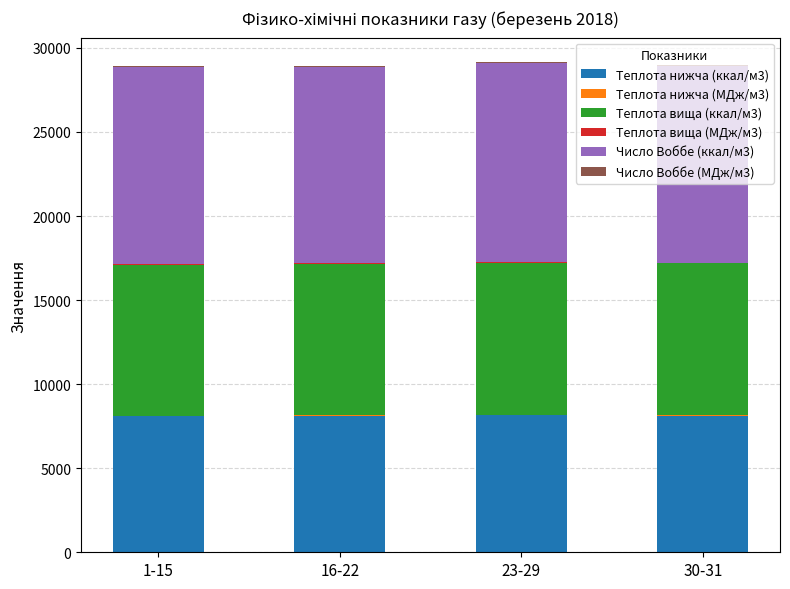

What is the maximum value for Теплота нижча (ккал/м3)?

8156.6